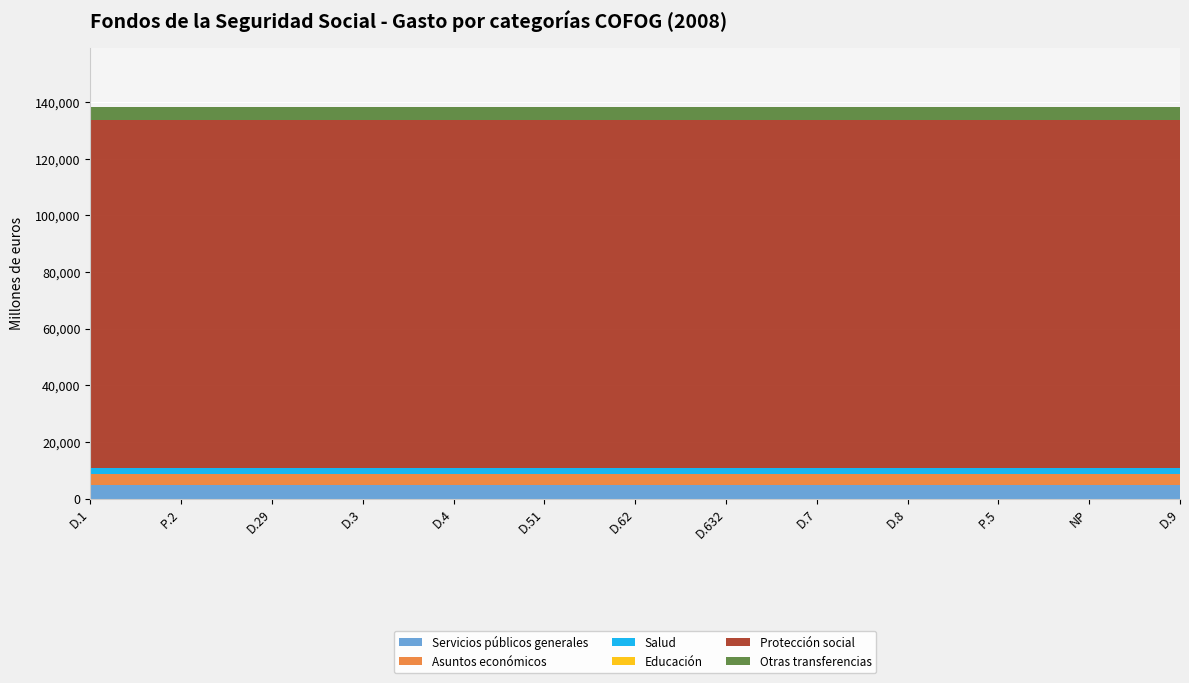

Reading left to right, transcribe all the data shown in this chart.

Servicios públicos generales: 4927	4927	4927	4927	4927	4927	4927	4927	4927	4927	4927	4927	4927
Asuntos económicos: 3873	3873	3873	3873	3873	3873	3873	3873	3873	3873	3873	3873	3873
Salud: 1894	1894	1894	1894	1894	1894	1894	1894	1894	1894	1894	1894	1894
Educación: 11	11	11	11	11	11	11	11	11	11	11	11	11
Protección social: 122860	122860	122860	122860	122860	122860	122860	122860	122860	122860	122860	122860	122860
Otras transferencias: 4703	4703	4703	4703	4703	4703	4703	4703	4703	4703	4703	4703	4703